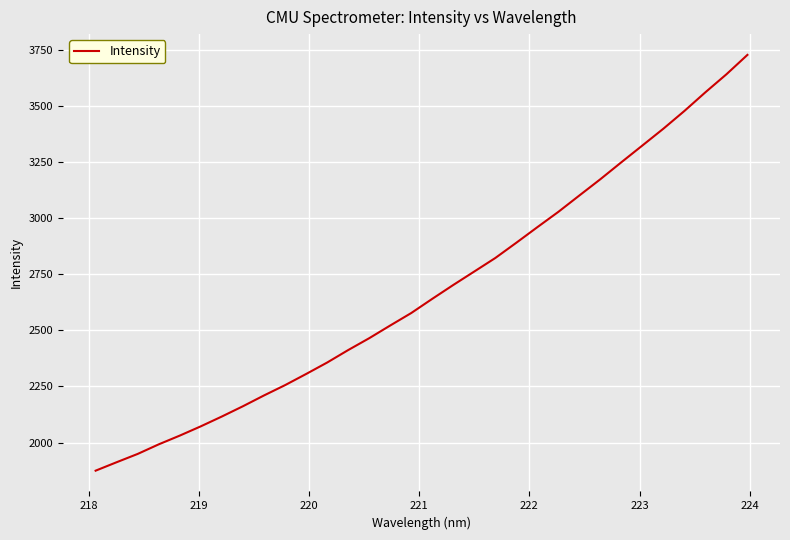

What is the difference between the maximum and minimum values?

1852.8